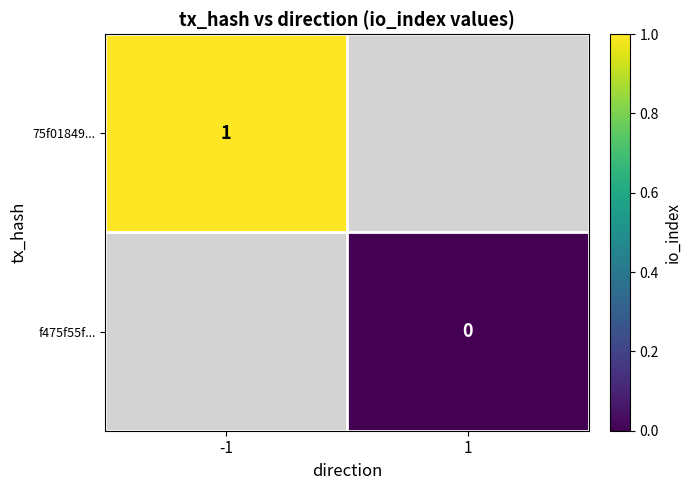

True or false: 75f01849... has a value of 2 at -1.

False